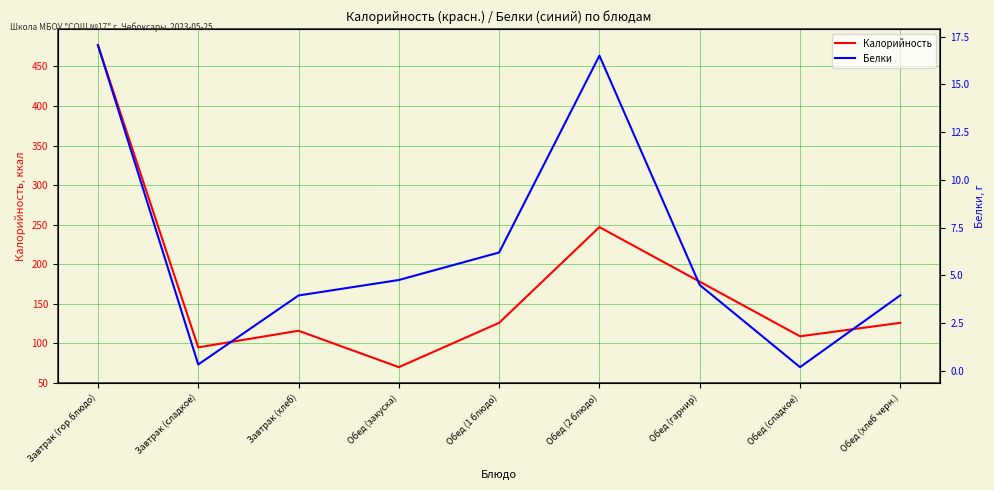

Reading left to right, what are all the values shown in this chart?

Калорийность: Завтрак (гор.блюдо)=477.0	Завтрак (сладкое)=95.0	Завтрак (хлеб)=116.0	Обед (закуска)=70.0	Обед (1 блюдо)=126.0	Обед (2 блюдо)=247.0	Обед (гарнир)=178.0	Обед (сладкое)=109.0	Обед (хлеб черн.)=126.0
Белки: Завтрак (гор.блюдо)=17.1	Завтрак (сладкое)=0.3	Завтрак (хлеб)=4.0	Обед (закуска)=4.8	Обед (1 блюдо)=6.2	Обед (2 блюдо)=16.5	Обед (гарнир)=4.5	Обед (сладкое)=0.2	Обед (хлеб черн.)=4.0